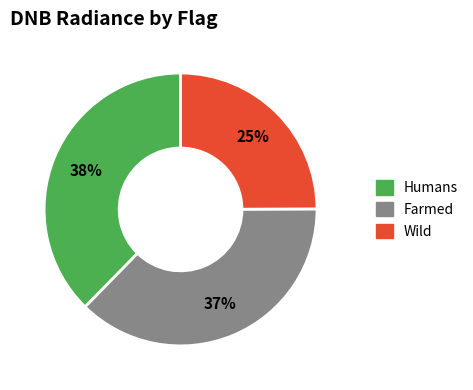

How many segments does this pie chart have?

3